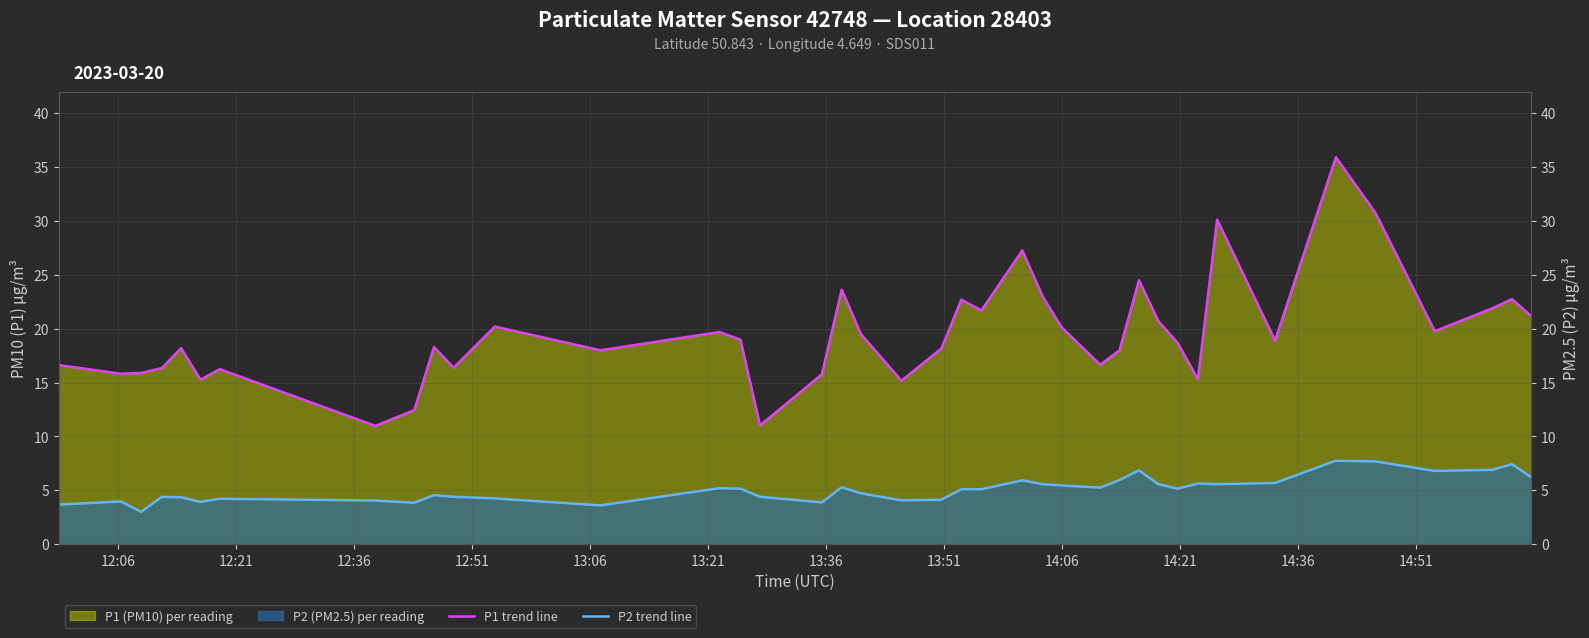

Does the chart have visible grid lines?

Yes